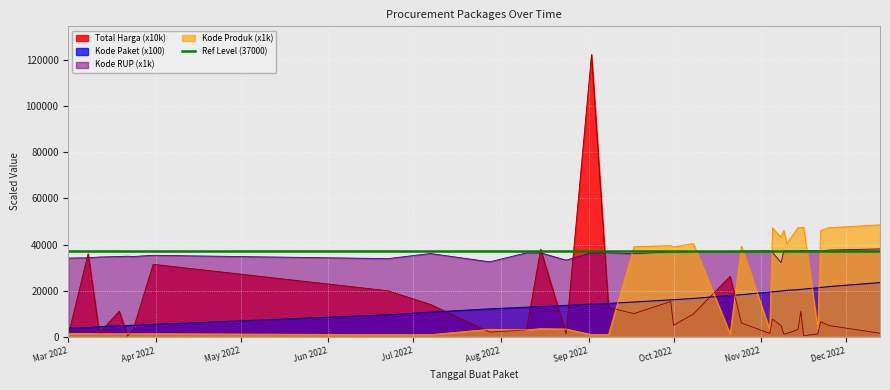

What is the maximum value for Kode Produk (x1k)?

48562.9